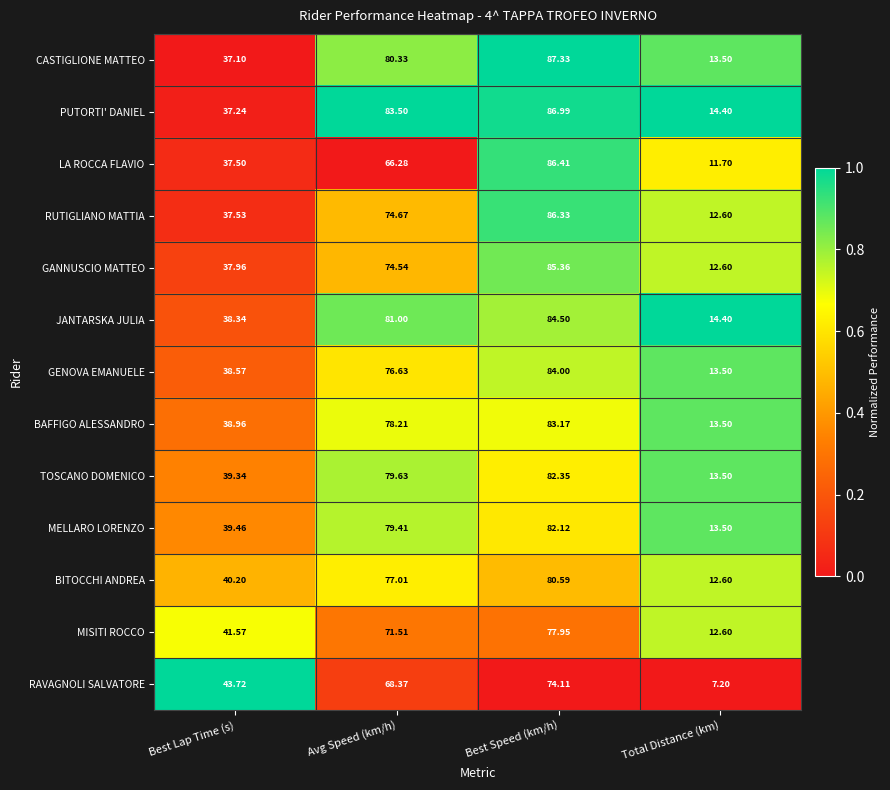

At Avg Speed (km/h), list the series in order from largest to smallest.

PUTORTI' DANIEL, JANTARSKA JULIA, CASTIGLIONE MATTEO, TOSCANO DOMENICO, MELLARO LORENZO, BAFFIGO ALESSANDRO, BITOCCHI ANDREA, GENOVA EMANUELE, RUTIGLIANO MATTIA, GANNUSCIO MATTEO, MISITI ROCCO, RAVAGNOLI SALVATORE, LA ROCCA FLAVIO